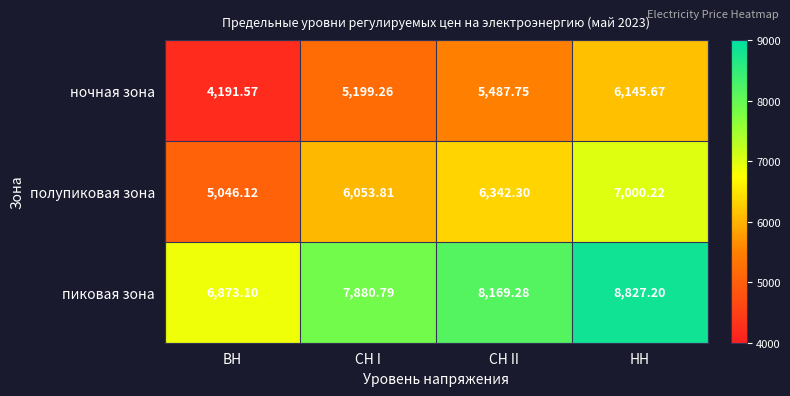

Which category has the highest value in the полупиковая зона series?

НН